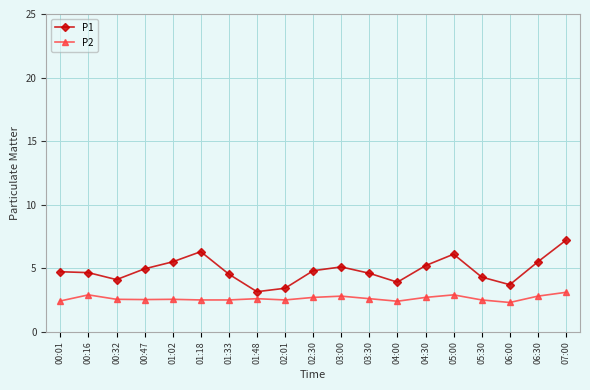

What is the label of the 16th point from the left?

05:30